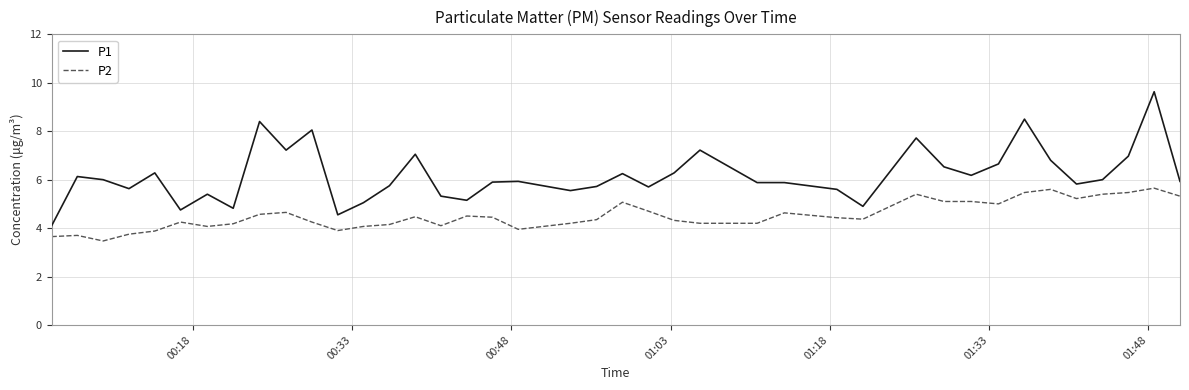

What is the sum of all P2 values?

181.2